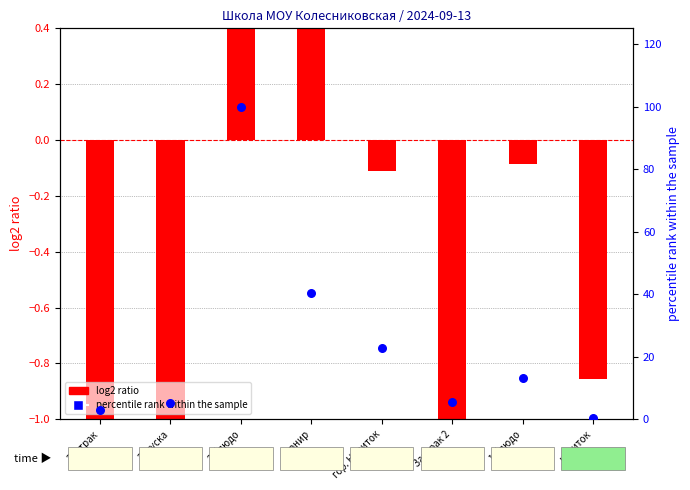

At how many categories does at least one series exceed 86?

1